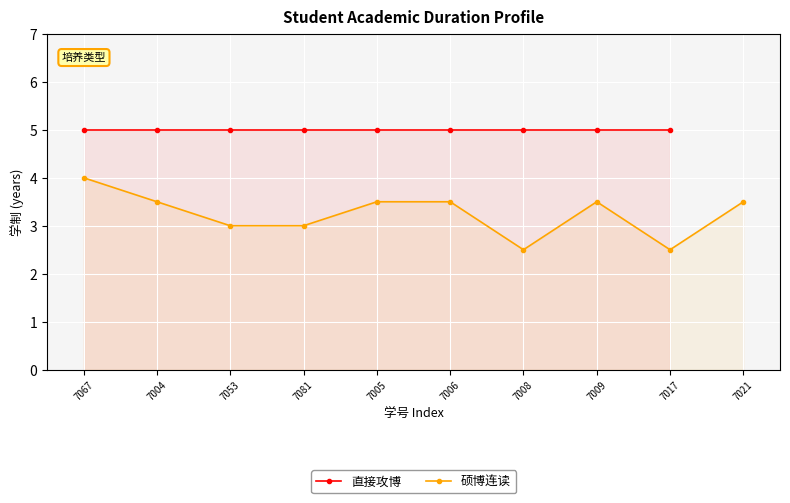

The value at 7067 is 4.0. True or false?

True